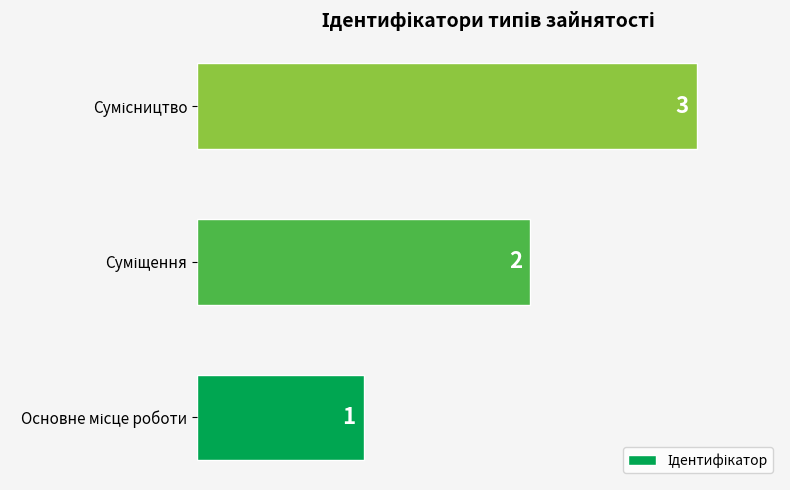

Count the values in the range 1 to 3.

3